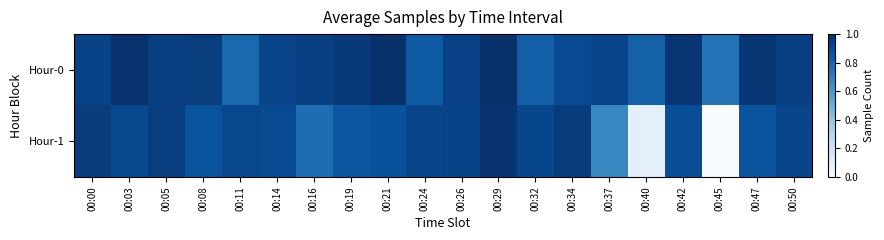

Reading left to right, extract all data points from this chart.

Hour-0: 00:00=0.9	00:03=1.0	00:05=0.9	00:08=0.9	00:11=0.8	00:14=0.9	00:16=0.9	00:19=1.0	00:21=1.0	00:24=0.8	00:26=0.9	00:29=1.0	00:32=0.8	00:34=0.9	00:37=0.9	00:40=0.8	00:42=1.0	00:45=0.7	00:47=1.0	00:50=0.9
Hour-1: 00:00=1.0	00:03=0.9	00:05=0.9	00:08=0.9	00:11=0.9	00:14=0.9	00:16=0.8	00:19=0.9	00:21=0.9	00:24=0.9	00:26=0.9	00:29=1.0	00:32=0.9	00:34=1.0	00:37=0.7	00:40=0.1	00:42=0.9	00:45=0.0	00:47=0.9	00:50=0.9